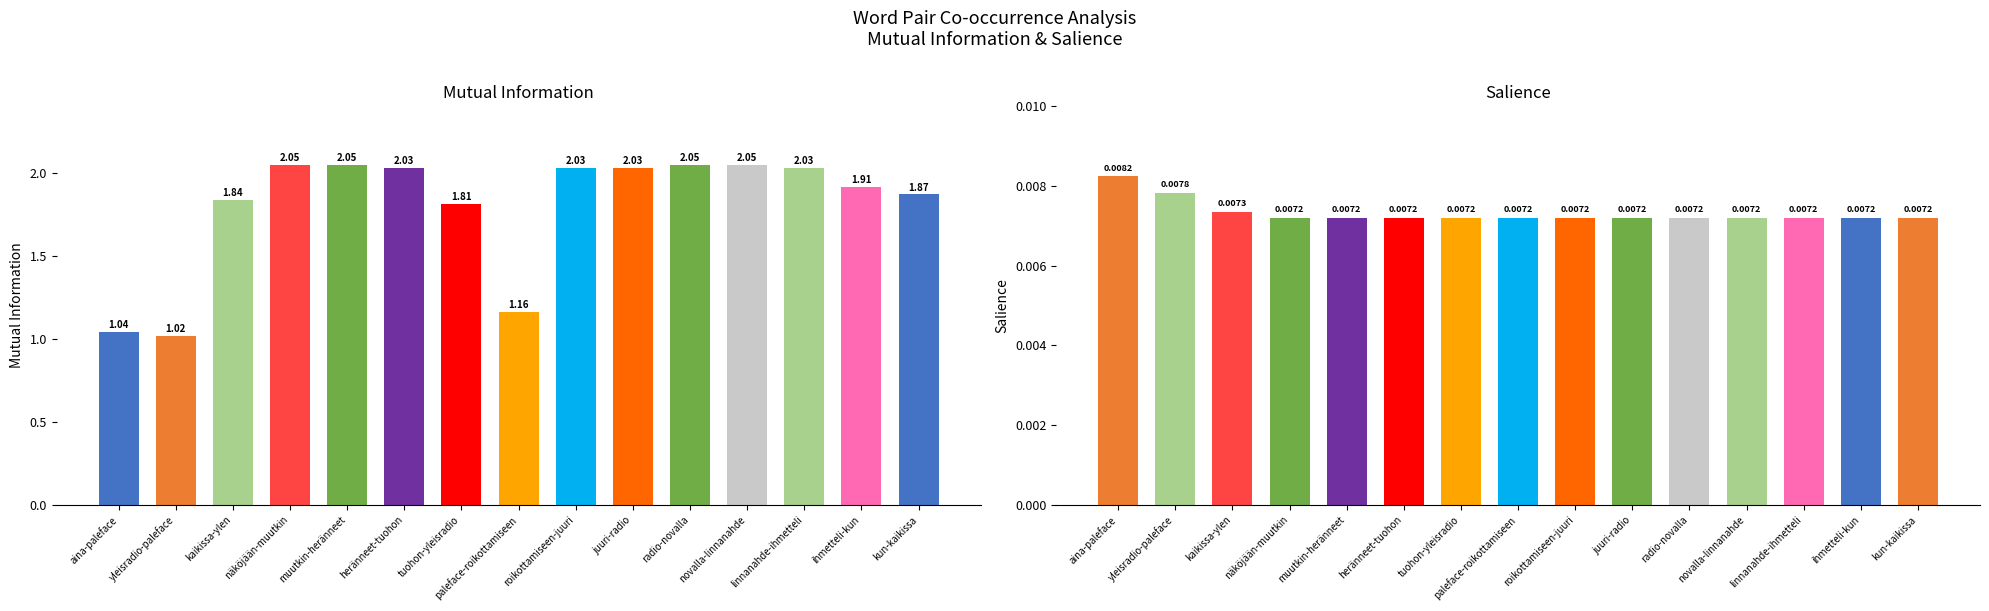

How many bars are there in each group?

2